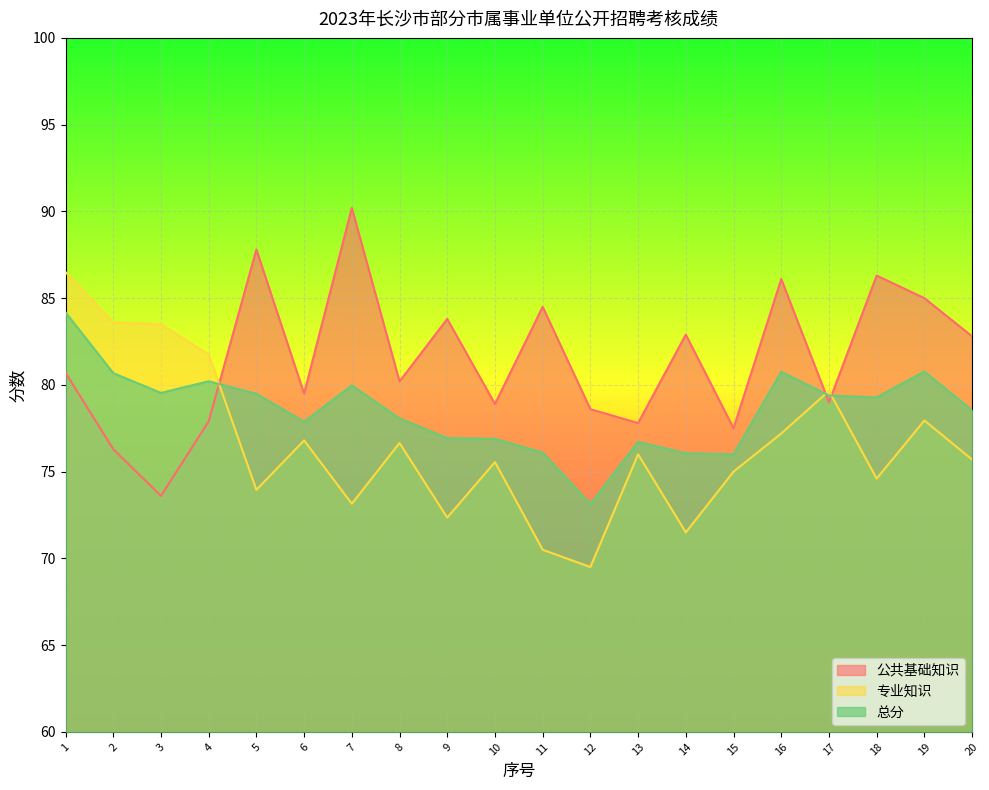

True or false: 总分 has more than 0 points higher than both neighbors.

True